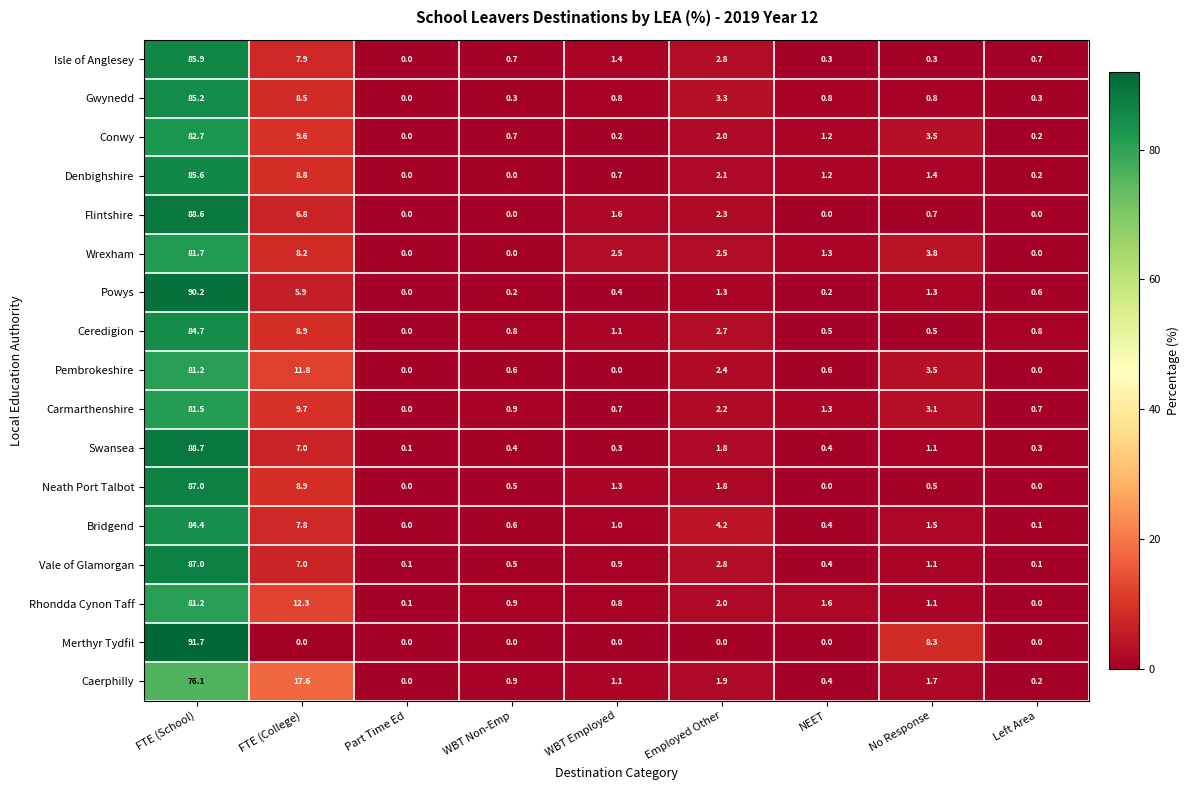

True or false: Ceredigion has a value of 2.7 at Employed Other.

True